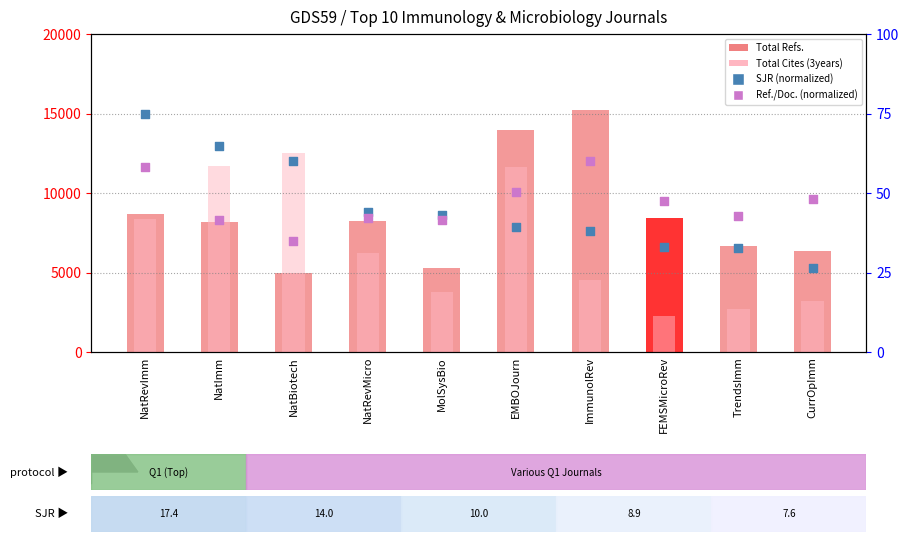

Which series reaches the maximum Y coordinate?

Total Refs.